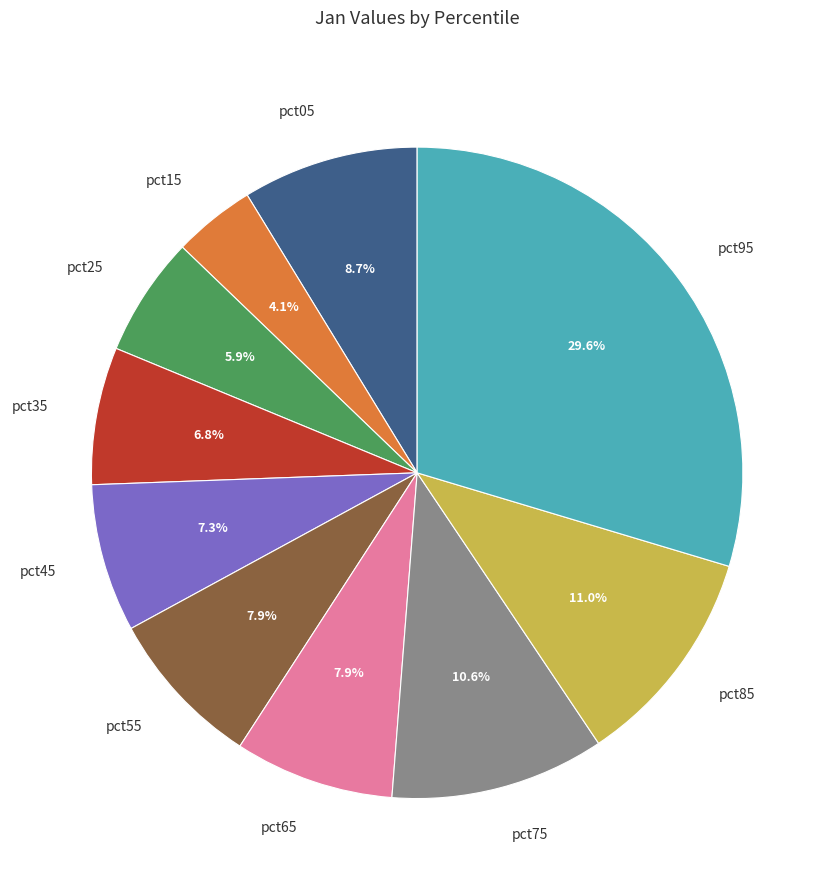

Does any single category account for the majority?

No